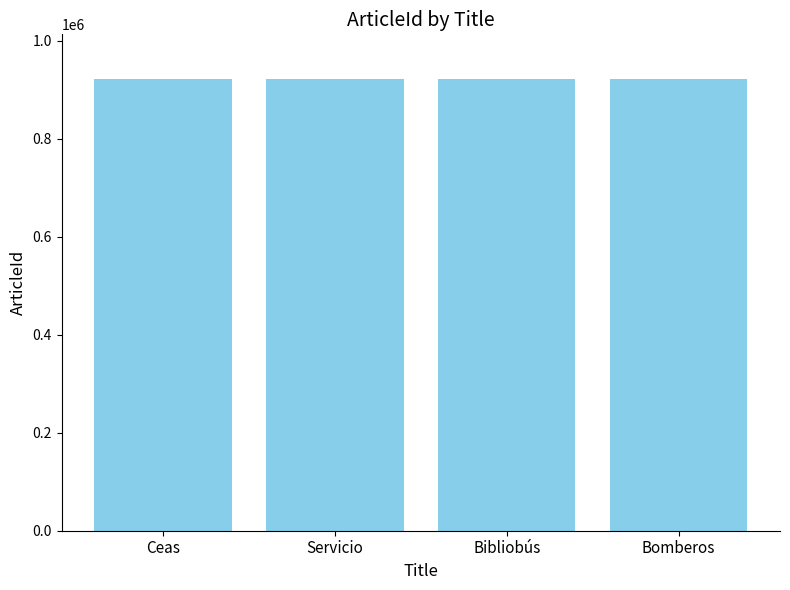

How many bars are there in total?

4